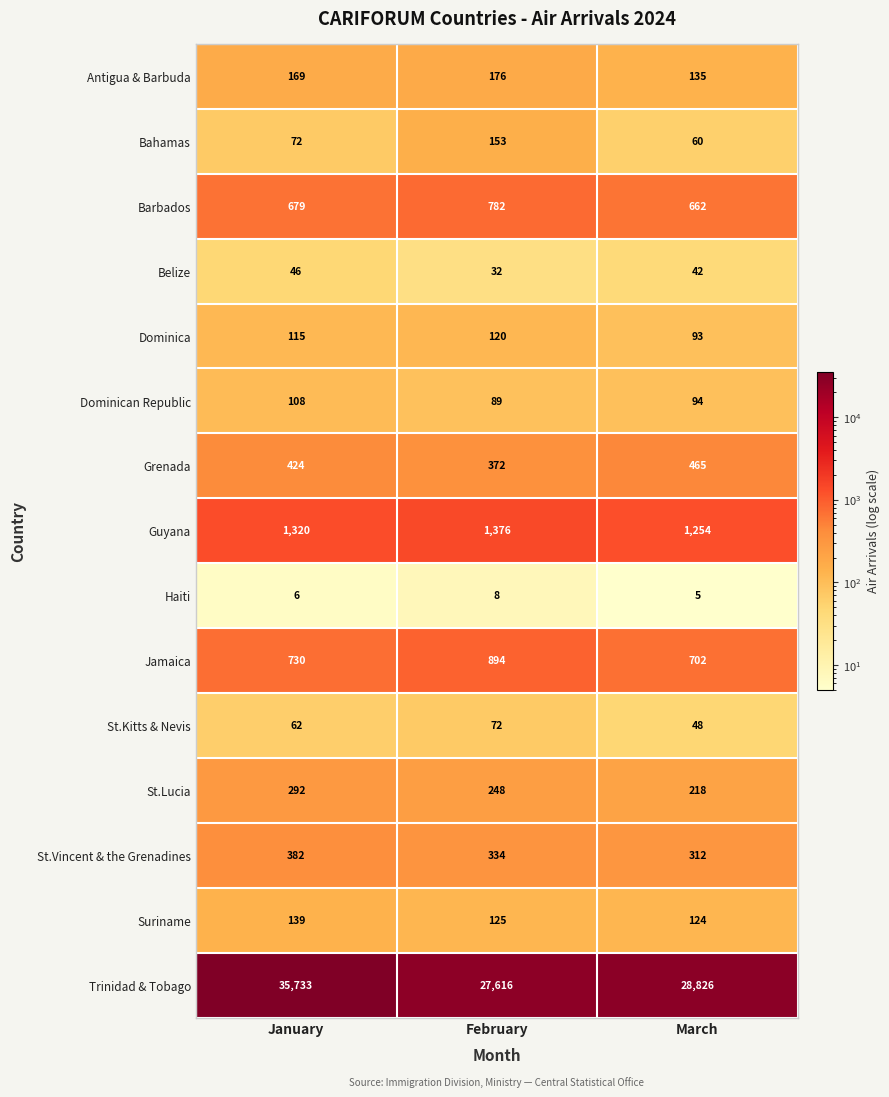

True or false: St.Lucia has a value of 292 at January.

True